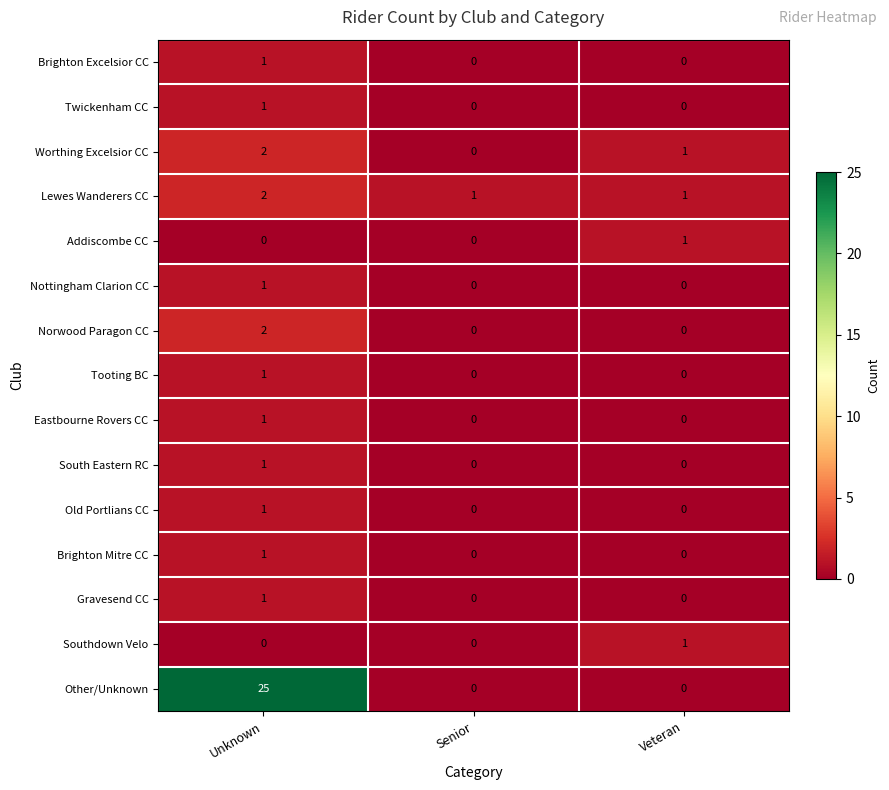

Which category has the highest value in the Eastbourne Rovers CC series?

Unknown